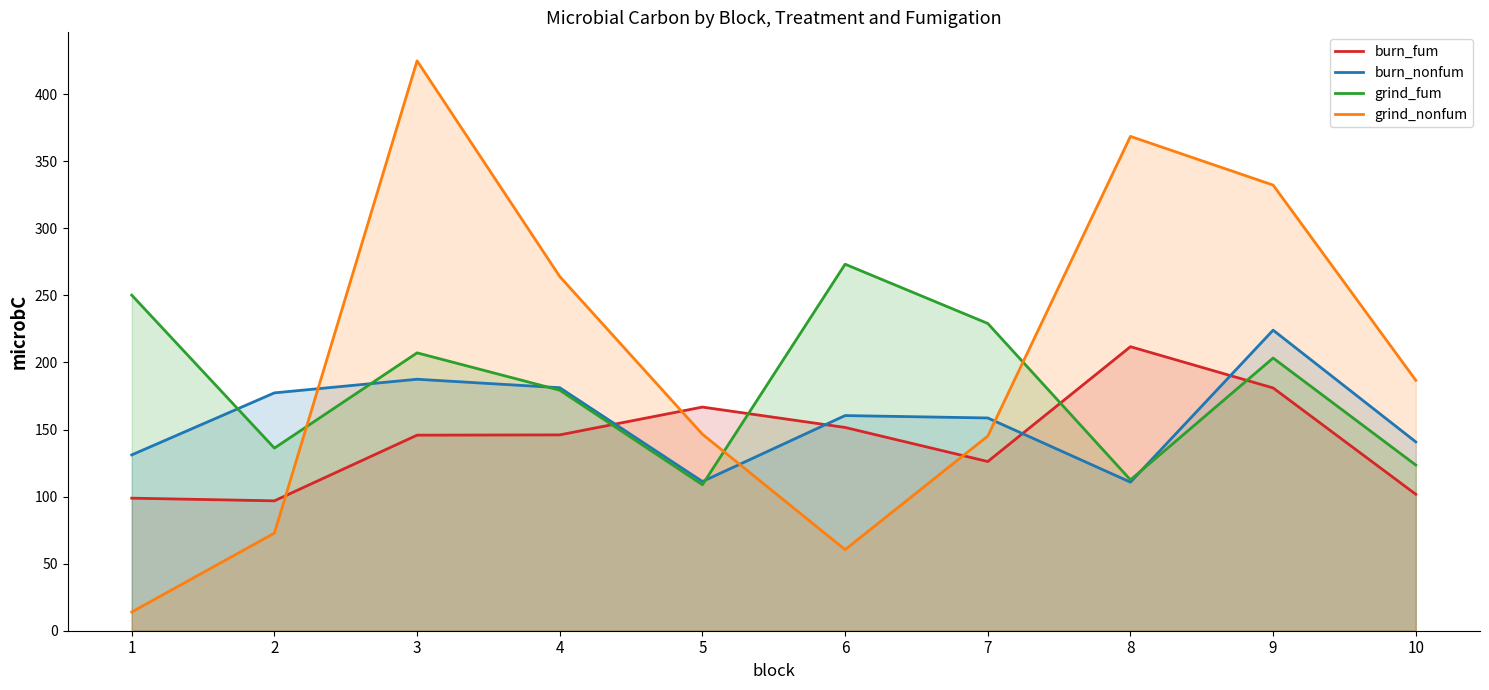

At which label is burn_fum closest to 154?

6